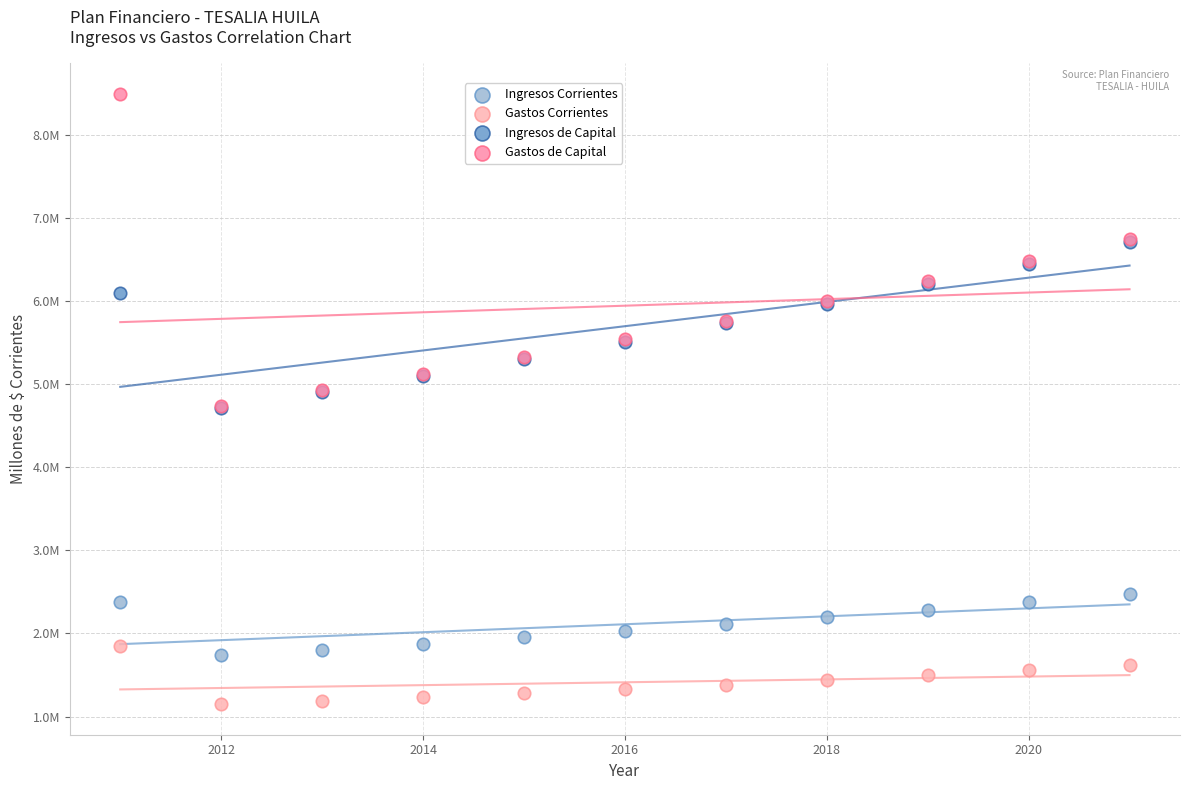

Which series has the largest Y range (max minus min)?

Gastos de Capital